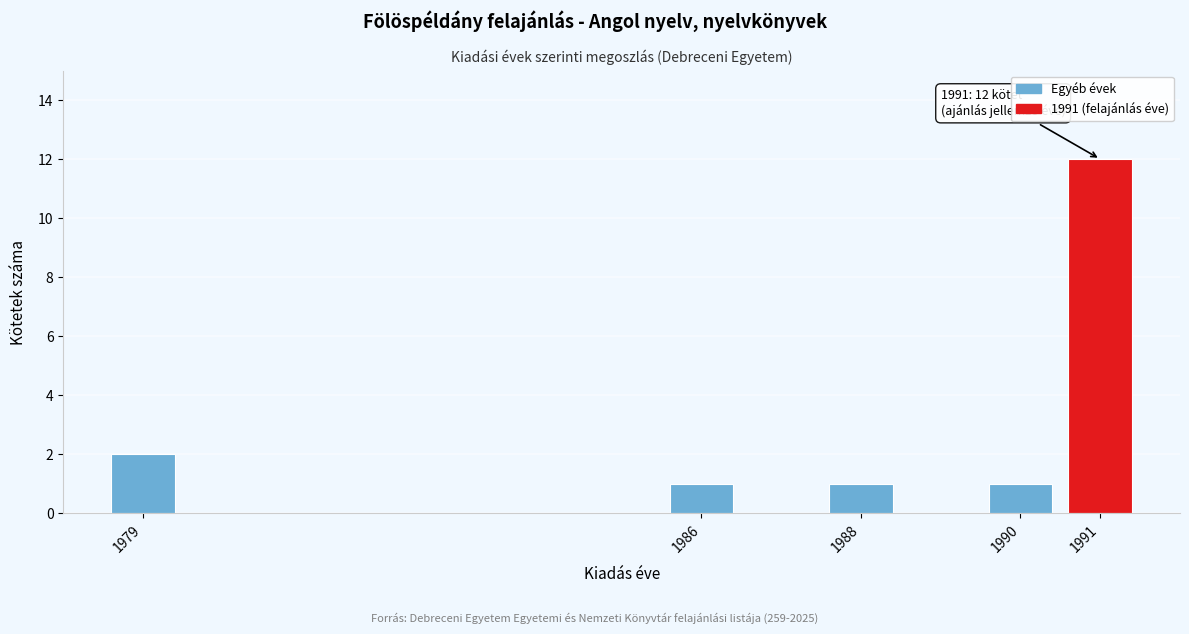

Reading left to right, extract all data points from this chart.

2	1	1	1	12